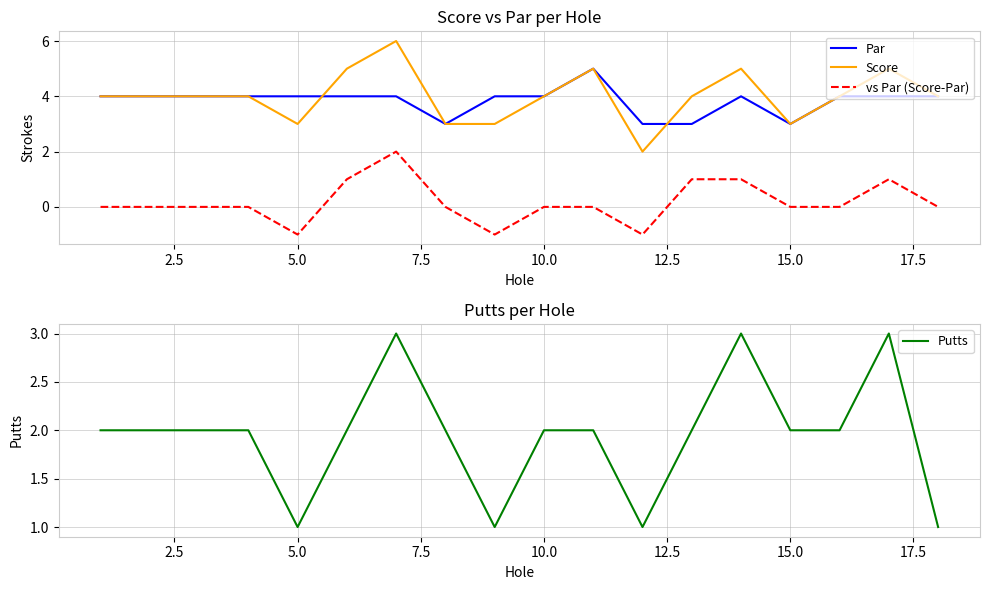

The value of Par at 15.0 is 3. True or false?

True